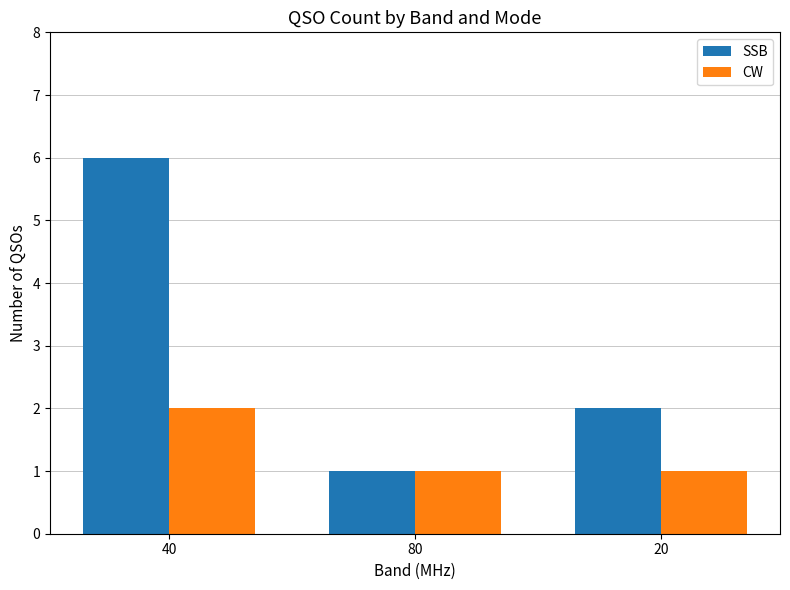

What is the total value across all series at 80?

2